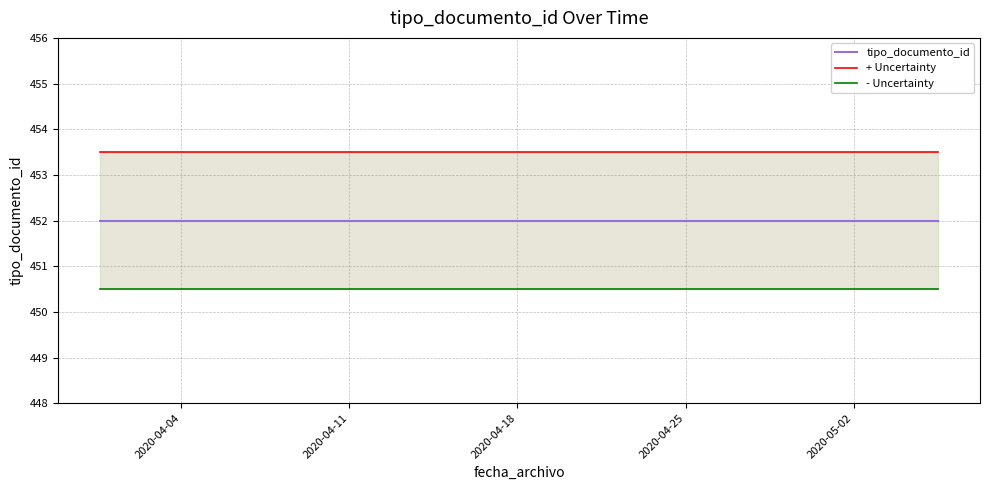

True or false: - Uncertainty has more than 2 interior local peaks.

False